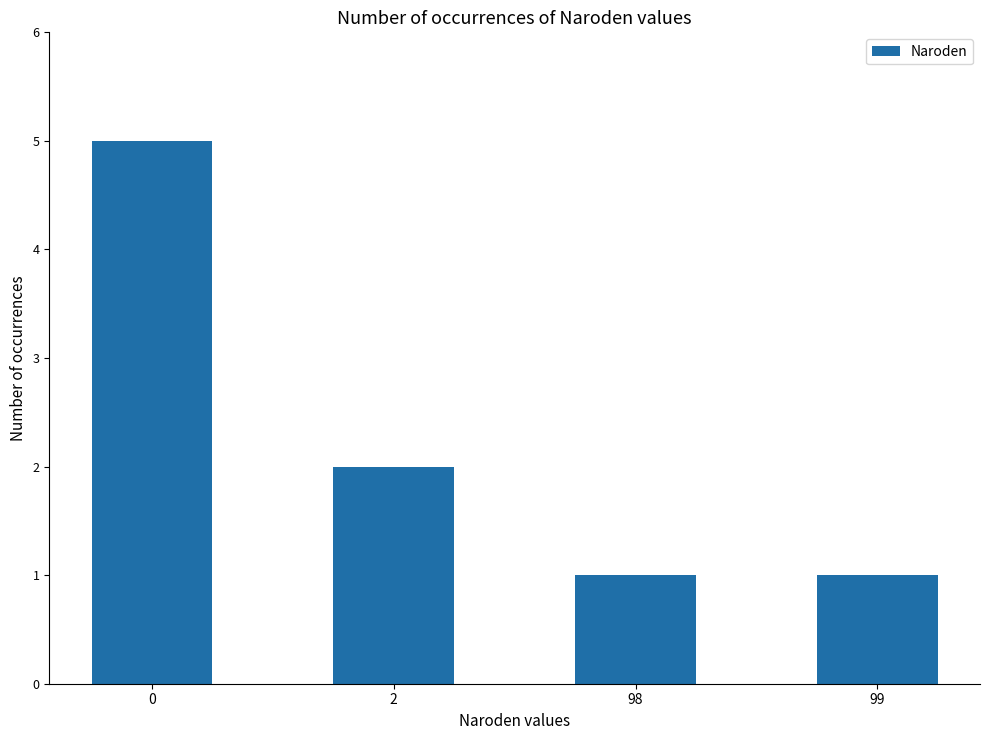

How many series are shown in this chart?

1